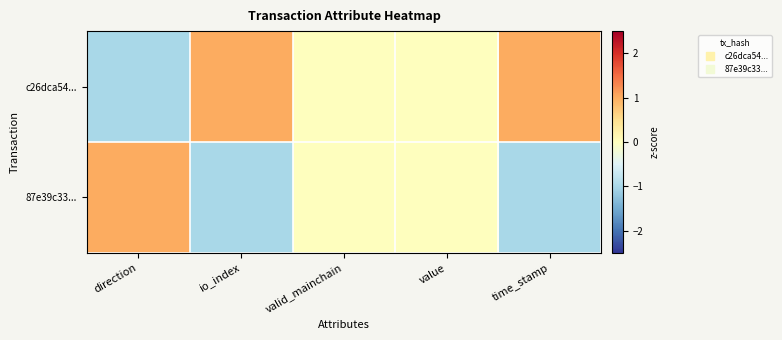

Reading left to right, transcribe all the data shown in this chart.

c26dca54...: direction=-1	io_index=1	valid_mainchain=0	value=0	time_stamp=1
87e39c33...: direction=1	io_index=-1	valid_mainchain=0	value=0	time_stamp=-1